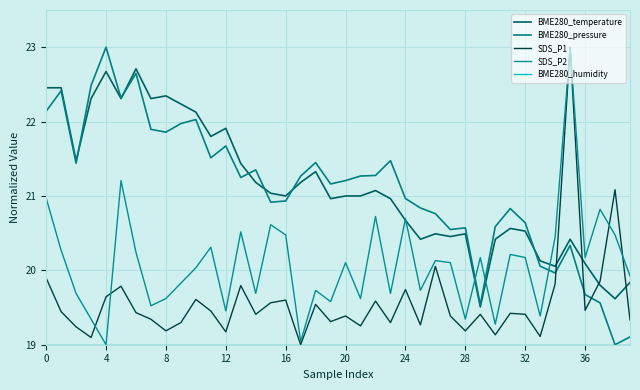

Is this an area chart (filled region under the line)?

No